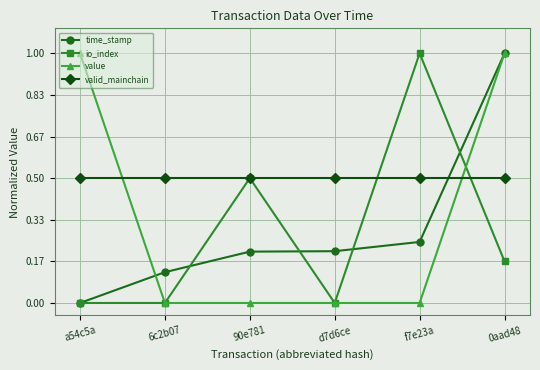

What is the total value across all series at 0aad48?

2.7